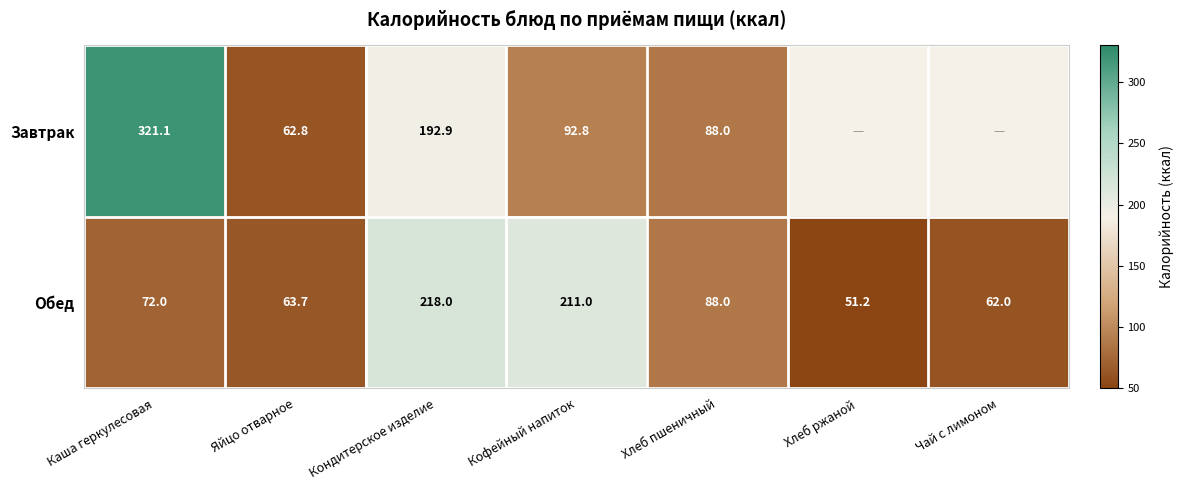

The value of Завтрак at Яйцо отварное is 62.8. True or false?

True